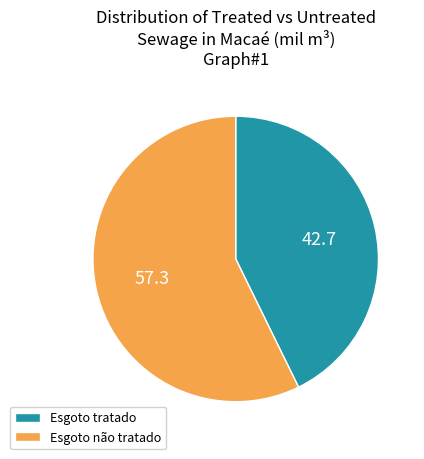

Do Esgoto tratado and Esgoto não tratado together represent more than half of the pie?

Yes